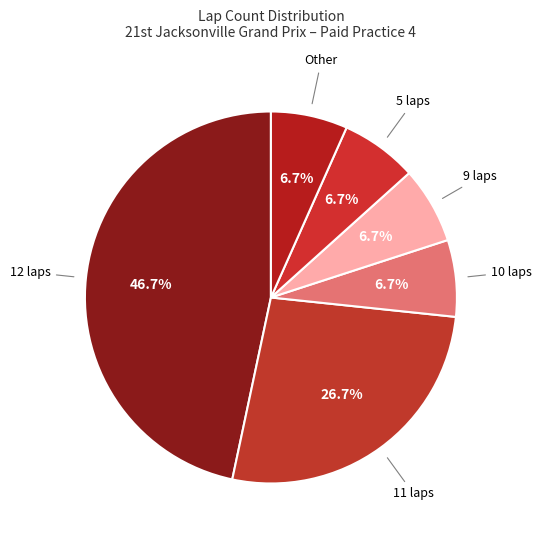

Between 11 laps and Other, which is larger?

11 laps